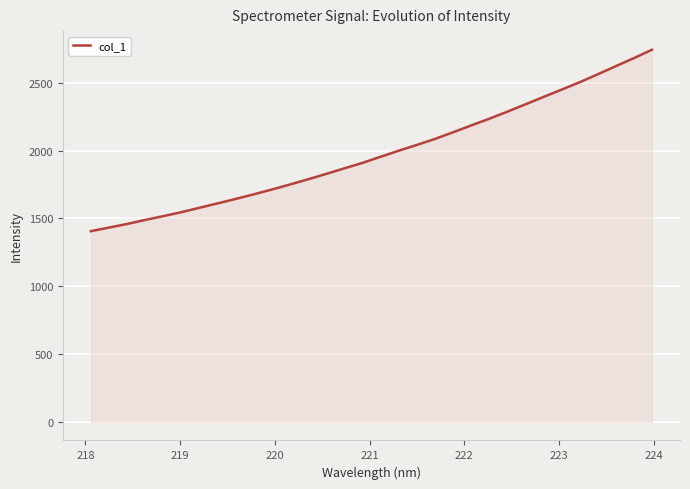

What is the minimum value shown in the chart?

1406.2